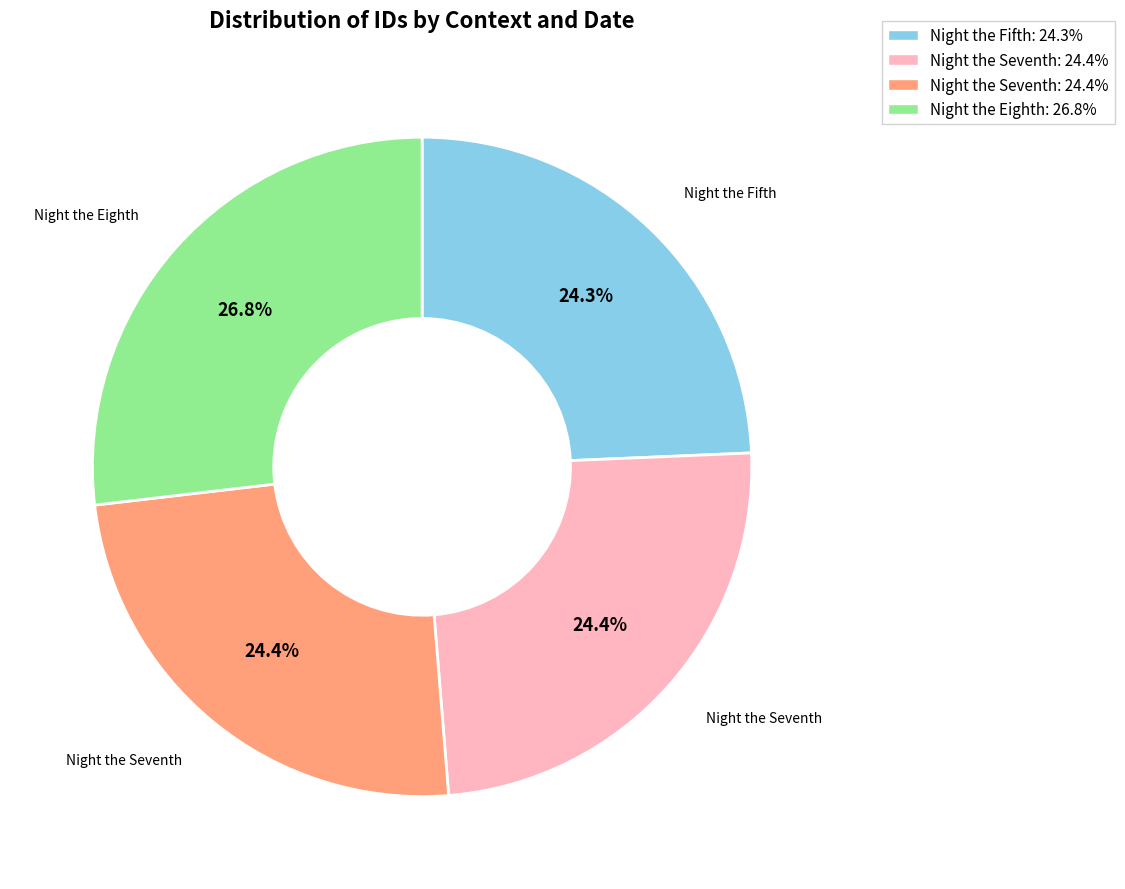

Does any single category account for the majority?

No